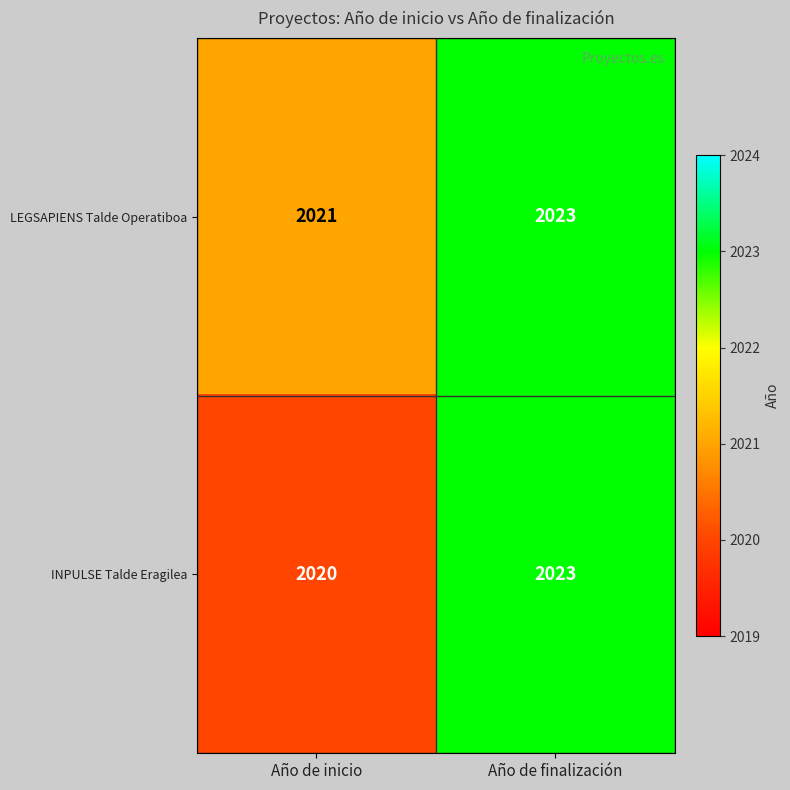

What is the greatest value displayed?

2023